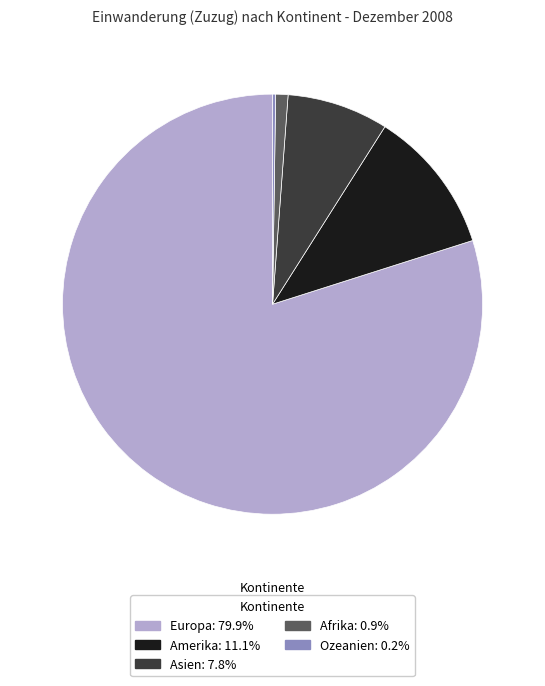

Is there a majority slice in this chart?

Yes